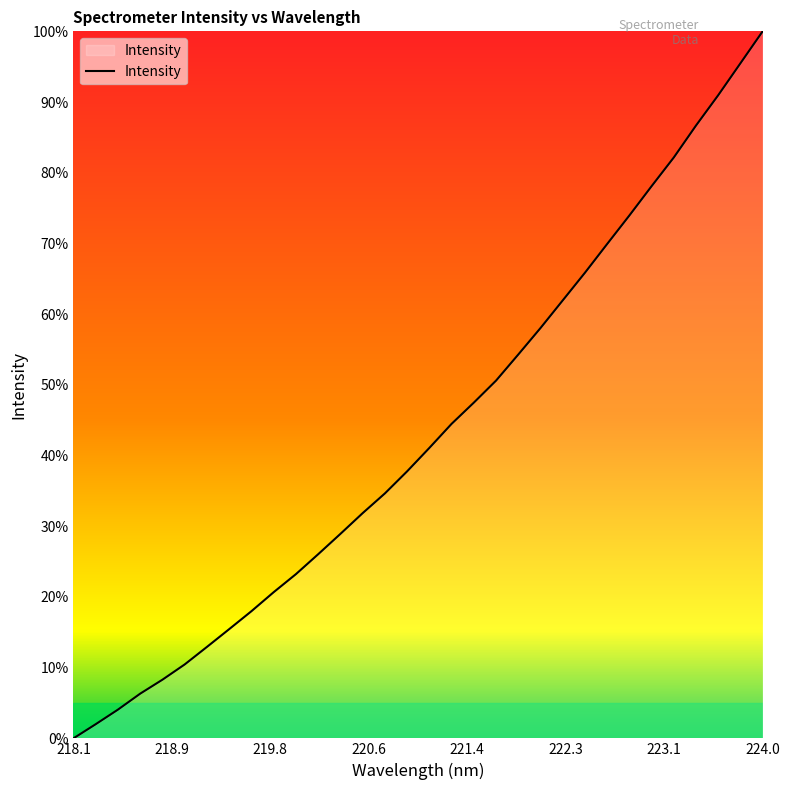

Reading left to right, list all the values displayed in this chart.

0.0	2.0	4.1	6.3	8.3	10.5	12.9	15.4	18.0	20.7	23.2	26.0	28.9	31.9	34.6	37.8	41.1	44.5	47.5	50.6	54.3	58.0	61.9	65.9	69.9	74.0	78.1	82.2	86.7	91.0	95.5	100.0